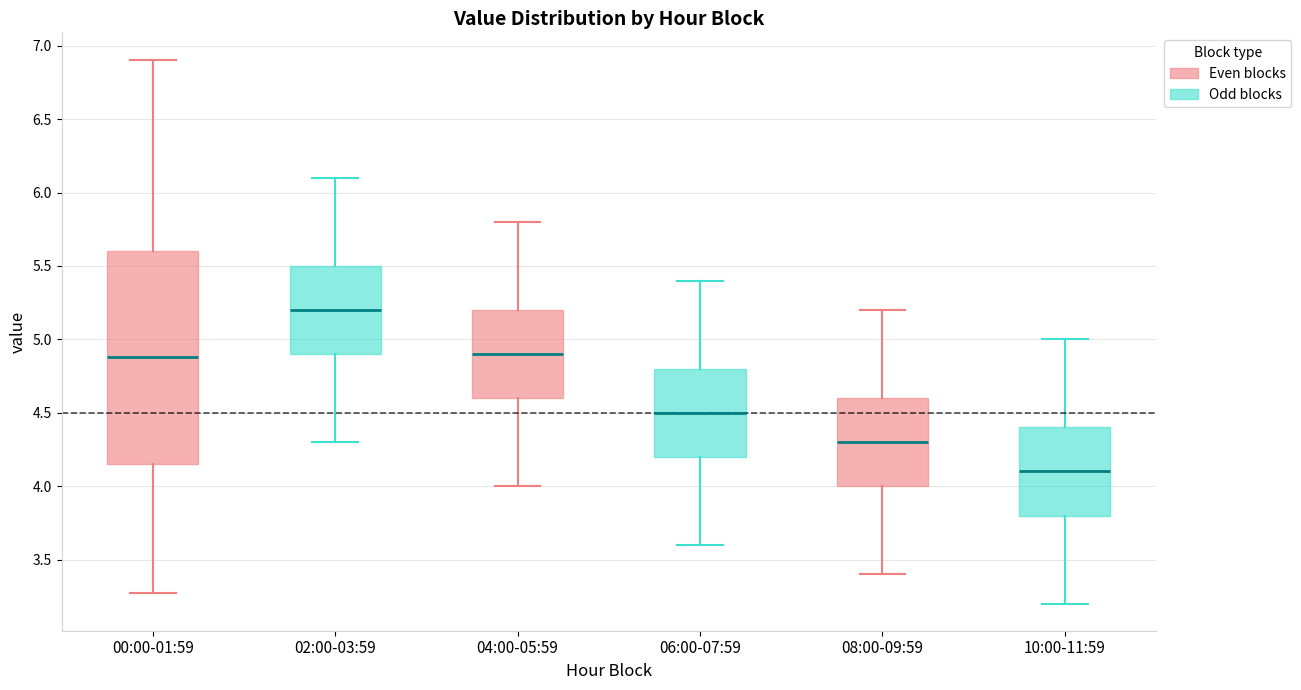

Reading left to right, read every box against the y-axis: the position of its median line, the range the box covers, and the ends of its whiskers. The values are not printed on the chart, so give them approximately, as read against the axis.

00:00-01:59: median 4.90, box 4.15 to 5.60, whiskers 3.25 to 6.90
02:00-03:59: median 5.20, box 4.90 to 5.50, whiskers 4.30 to 6.10
04:00-05:59: median 4.90, box 4.60 to 5.20, whiskers 4.00 to 5.80
06:00-07:59: median 4.50, box 4.20 to 4.80, whiskers 3.60 to 5.40
08:00-09:59: median 4.30, box 4.00 to 4.60, whiskers 3.40 to 5.20
10:00-11:59: median 4.10, box 3.80 to 4.40, whiskers 3.20 to 5.00